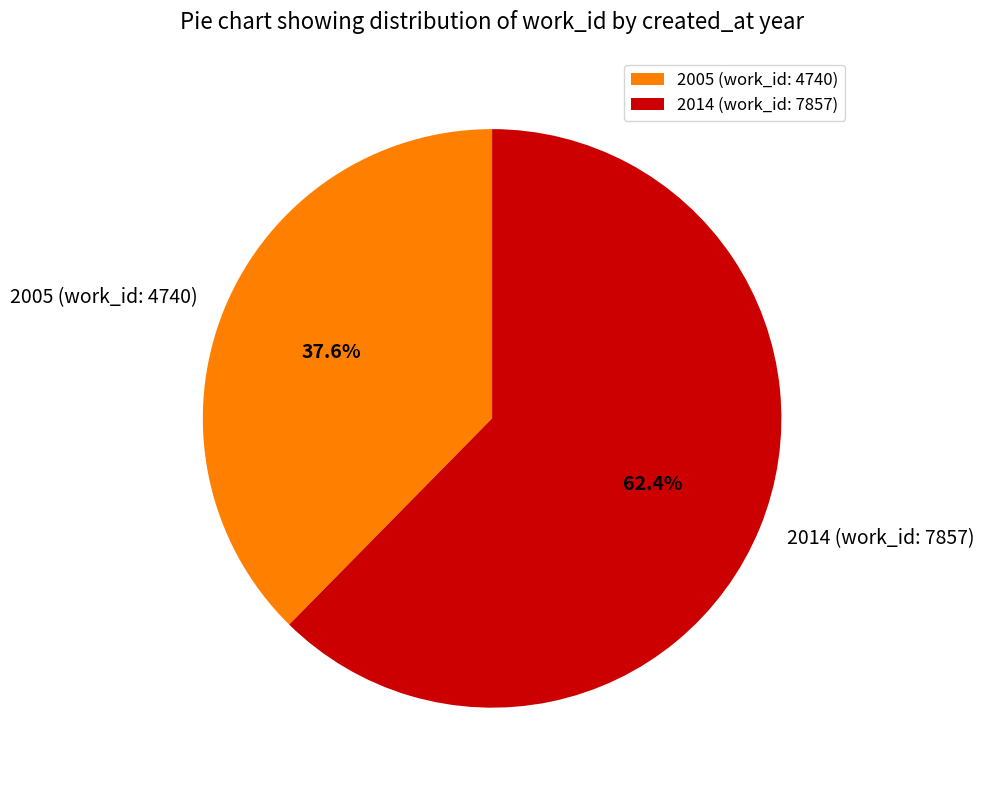

Is there any slice that represents more than half of the pie?

Yes